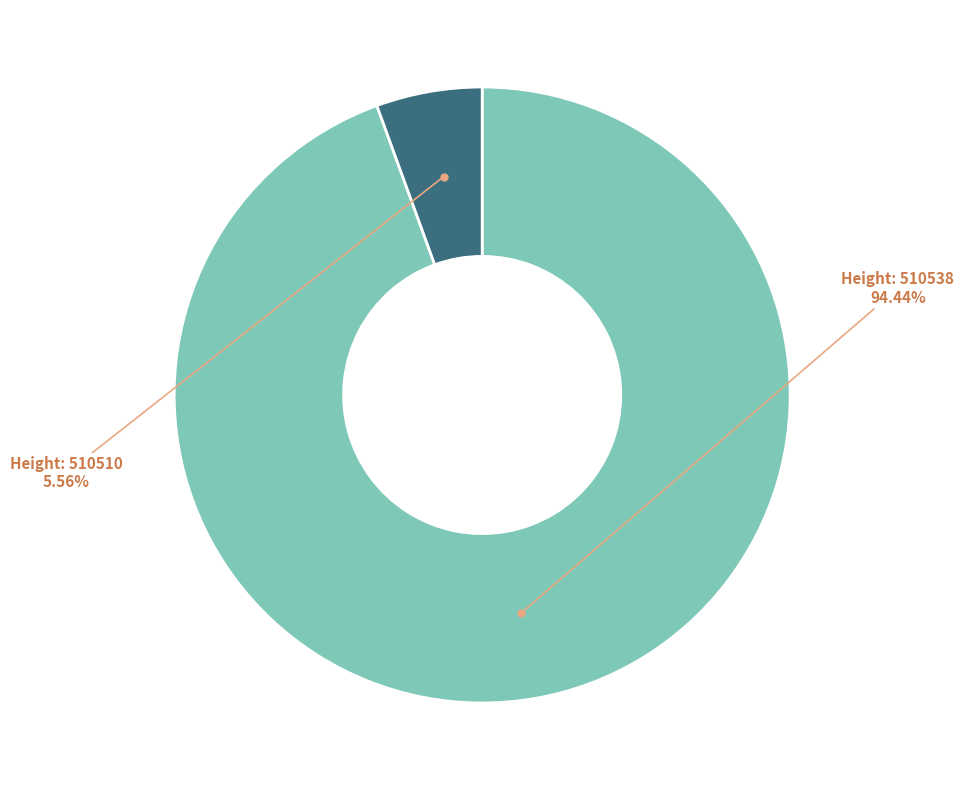

Does any single category account for the majority?

Yes